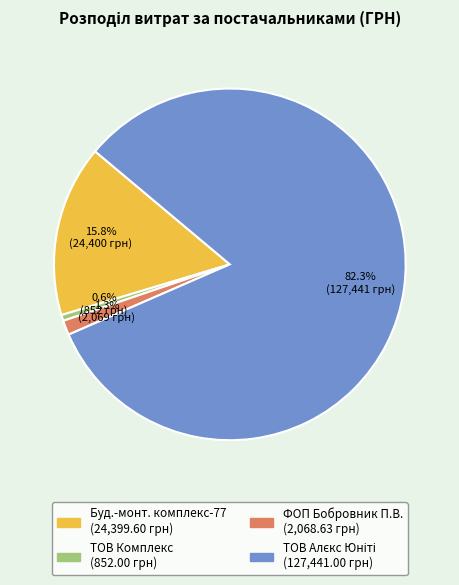

Is there a majority slice in this chart?

Yes